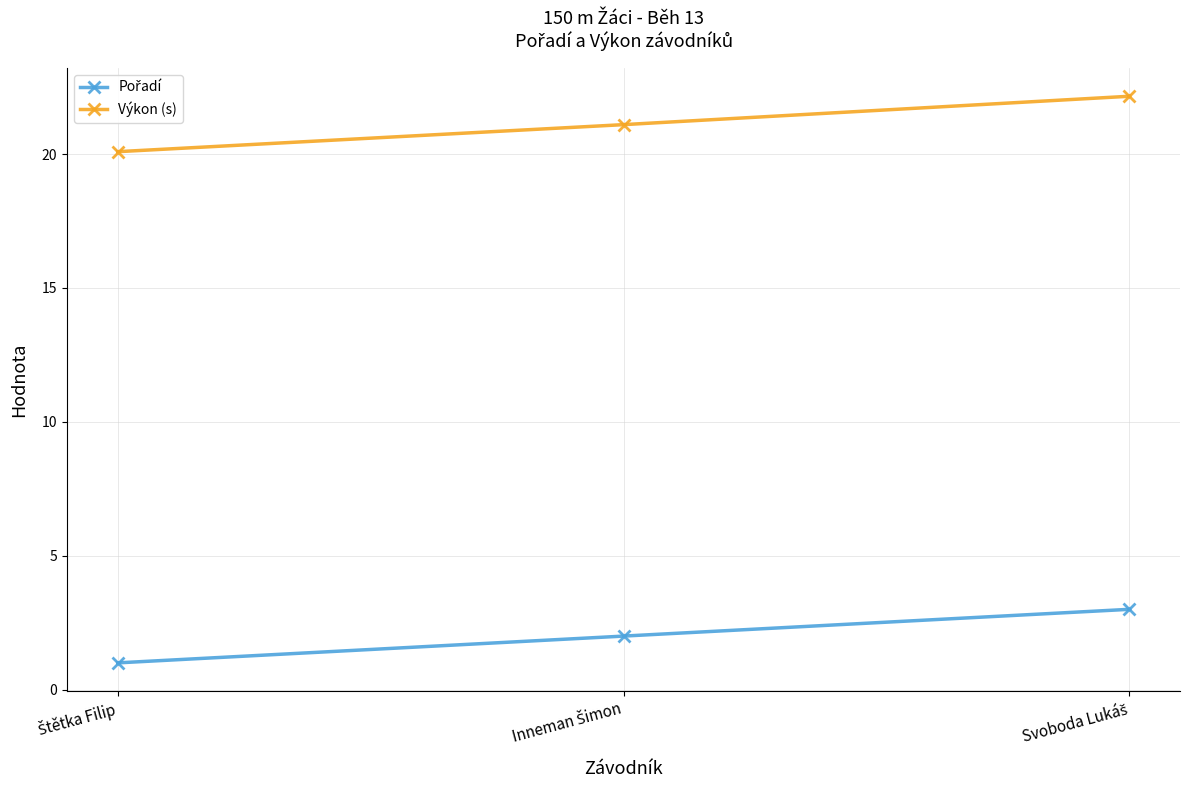

Which series has the largest range (max minus min)?

Výkon (s)